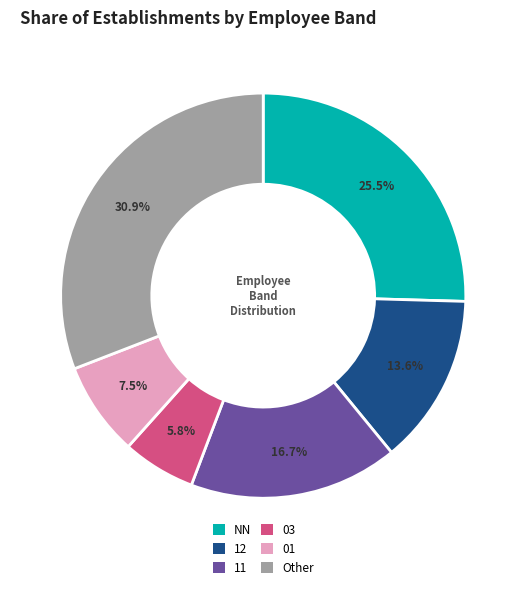

To the nearest percent, what portion does 03 represent?

6%